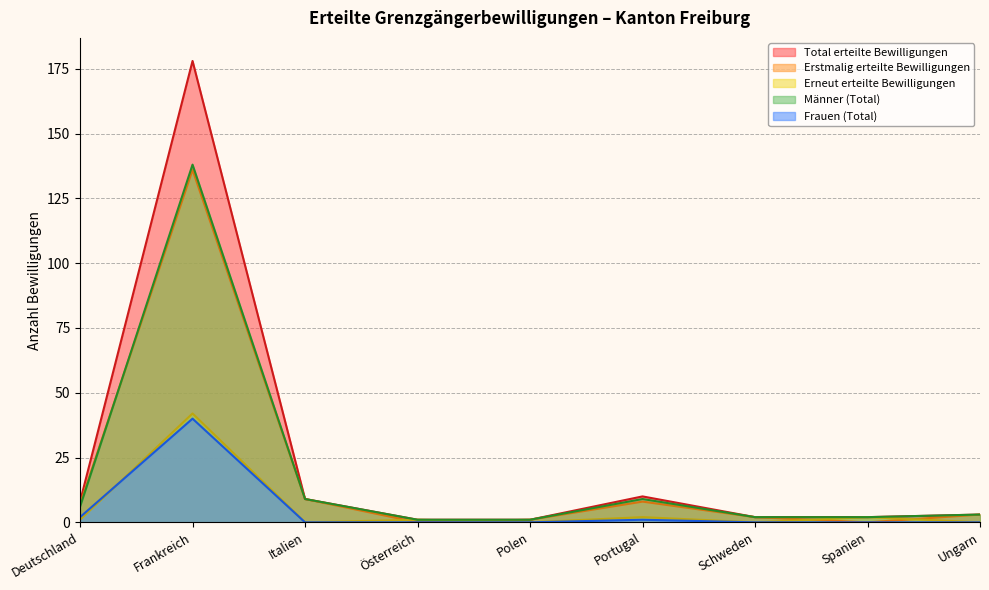

Between Frankreich and Polen, which series saw the biggest shift?

Total erteilte Bewilligungen